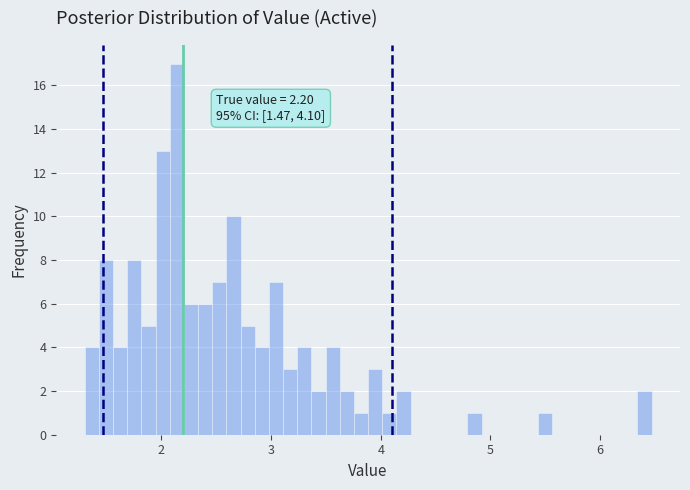

Around what value on the x-axis is the tallest bar? Give the approximate position of its centre, as read against the axis.

2.1